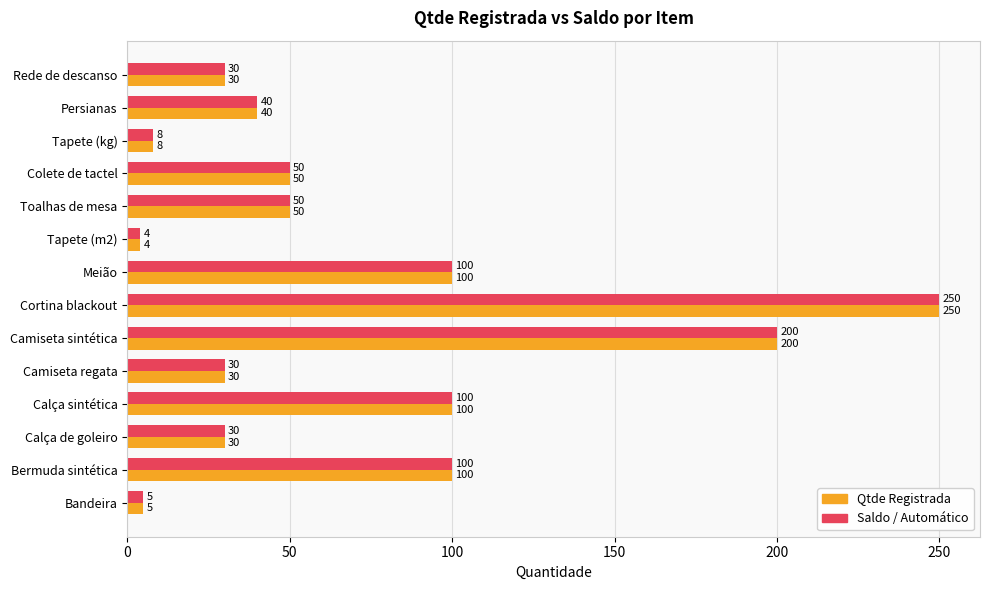

Read the Saldo / Automático value at Calça de goleiro.

30